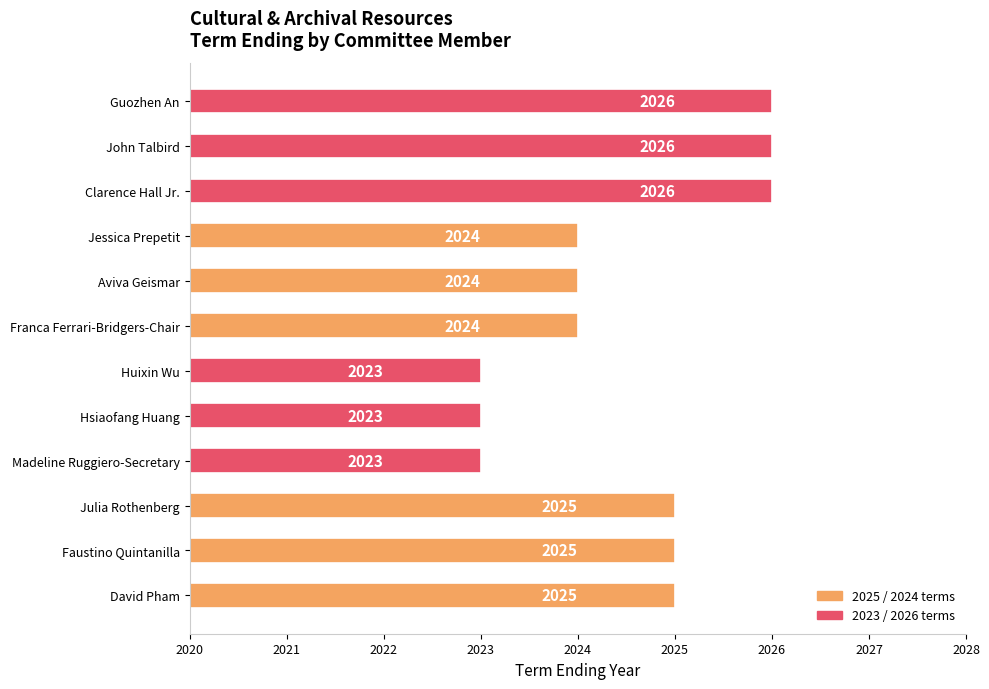

Approximately how many times larger is the value at Jessica Prepetit compared to John Talbird?

1.0